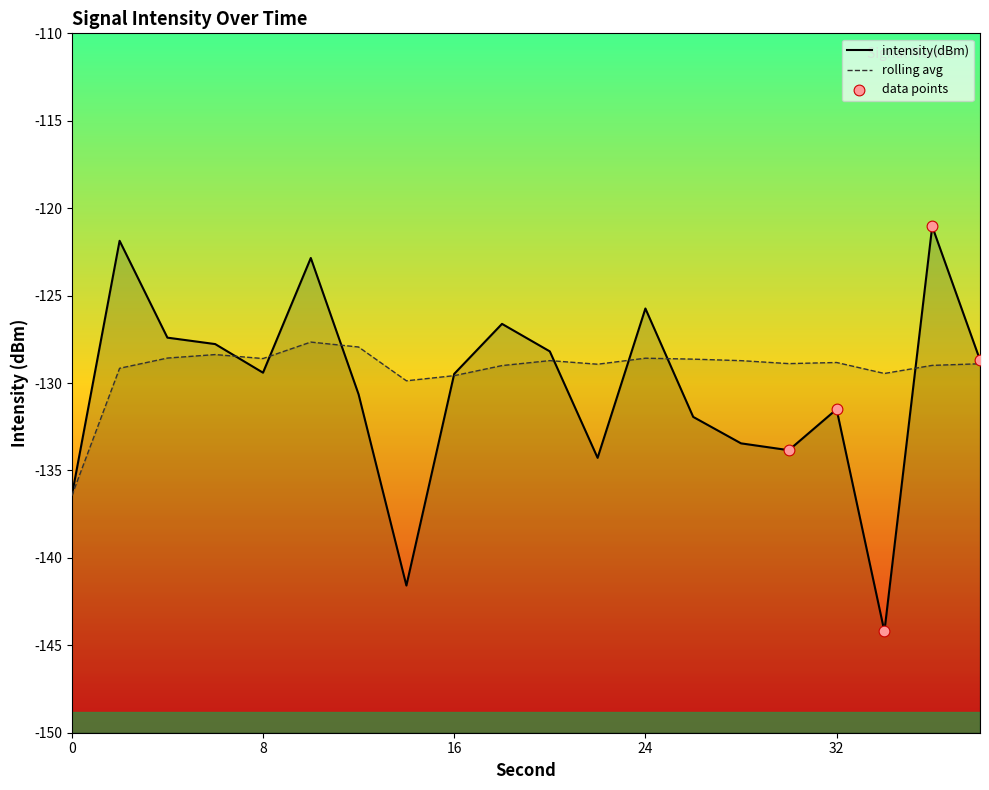

Which series has the largest Y range (max minus min)?

intensity(dBm)